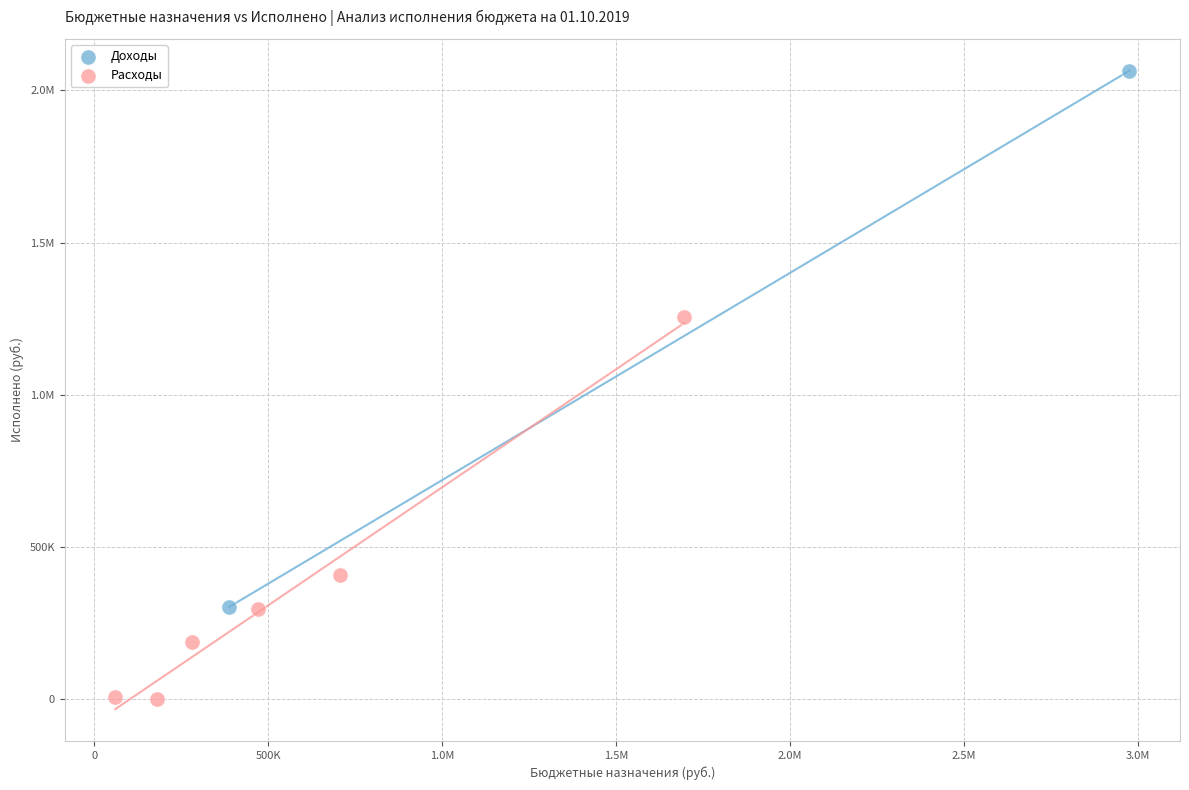

What are all the series names shown in the legend?

Доходы, Расходы